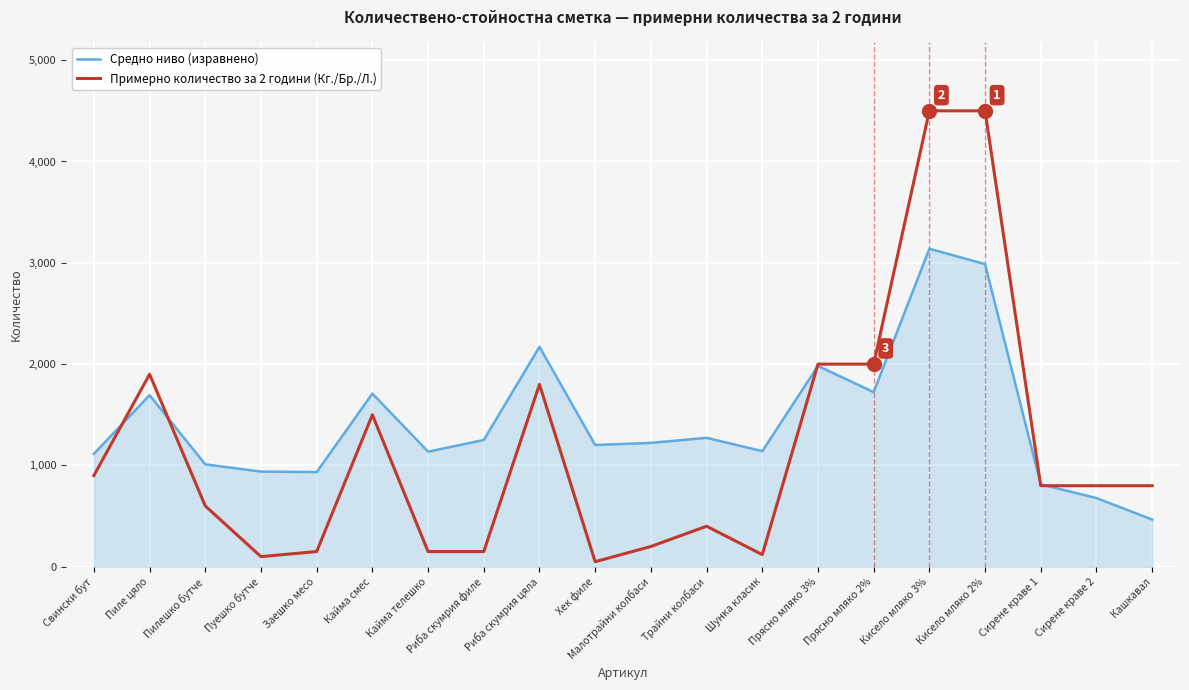

Where is the first local maximum for Примерно количество за 2 години (Кг./Бр./Л.)?

Пиле цяло